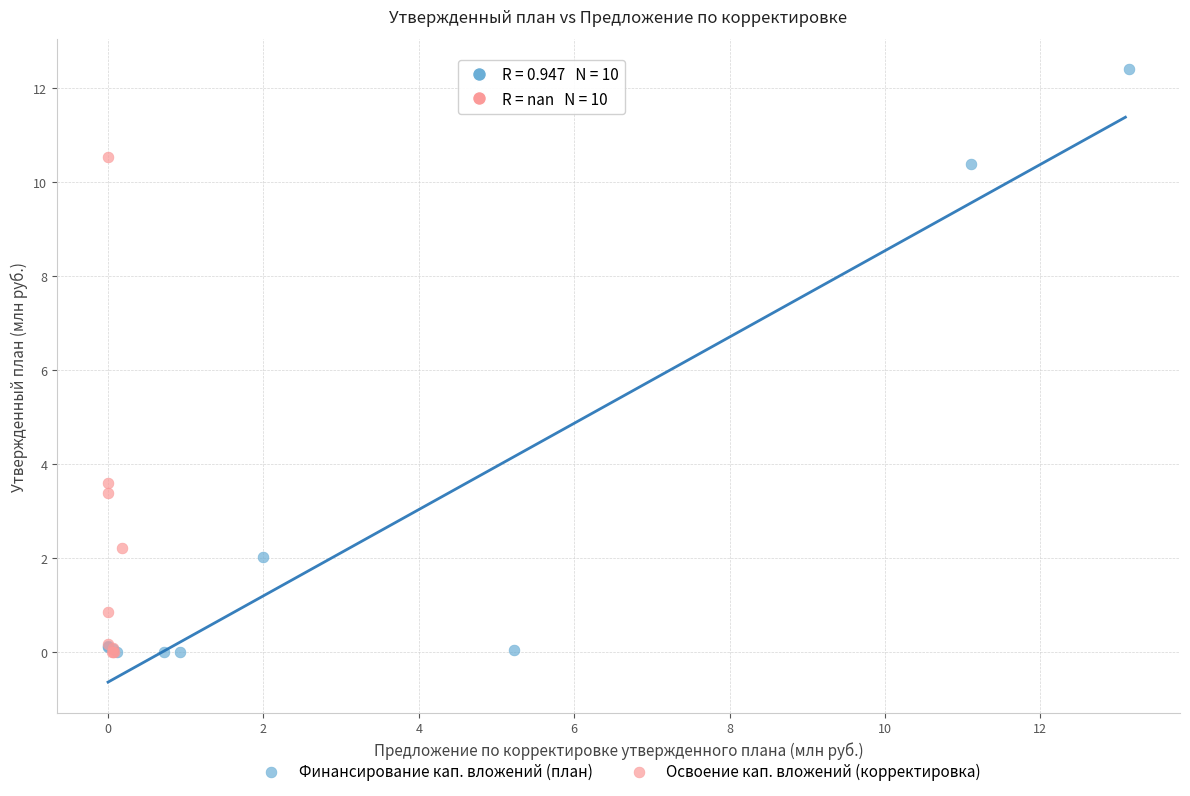

Which series has the largest Y range (max minus min)?

Финансирование кап. вложений (план)